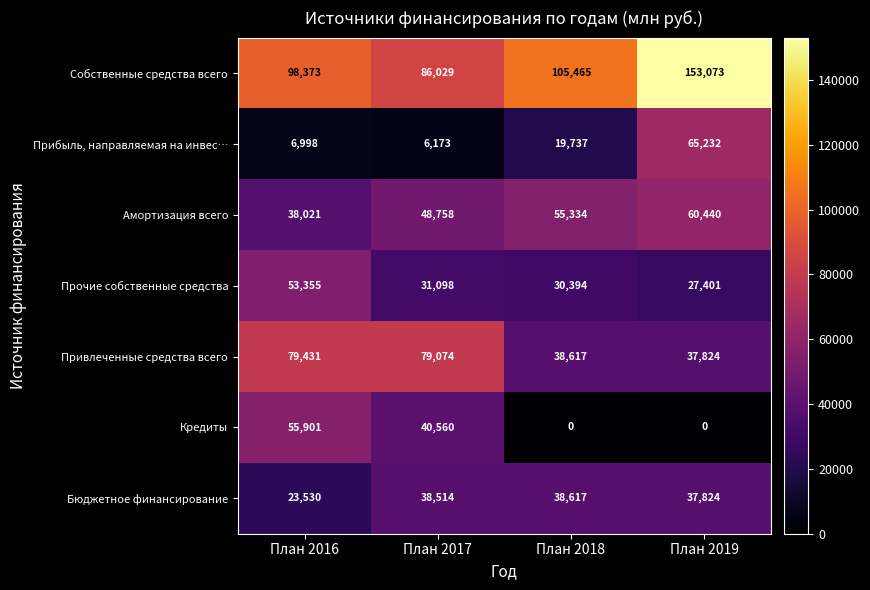

What is the lowest value of the Собственные средства всего series?

86029